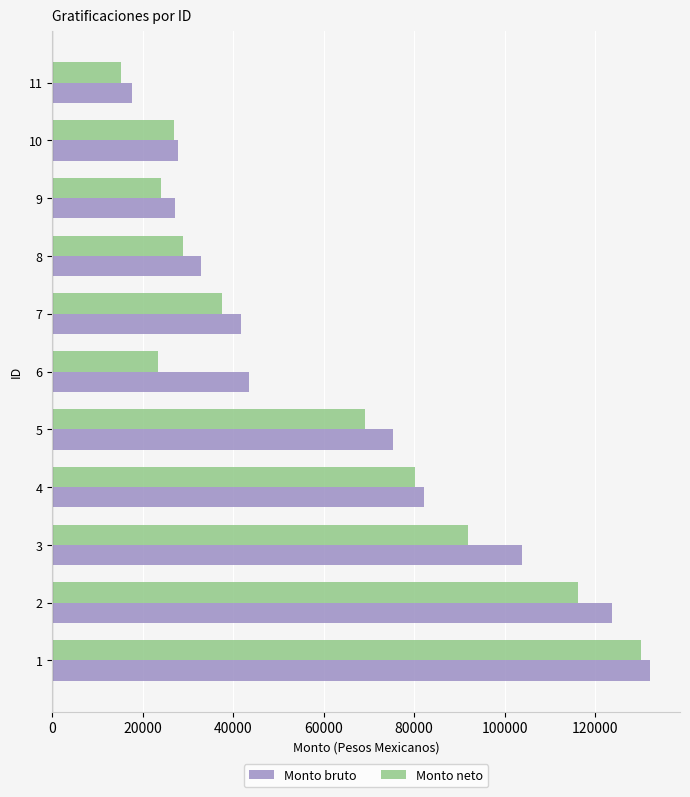

Which series has the widest spread of values?

Monto neto